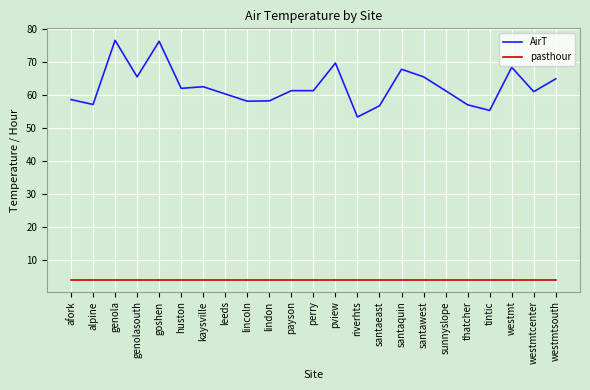

Is the value of AirT at payson greater than the value of pasthour at alpine?

Yes